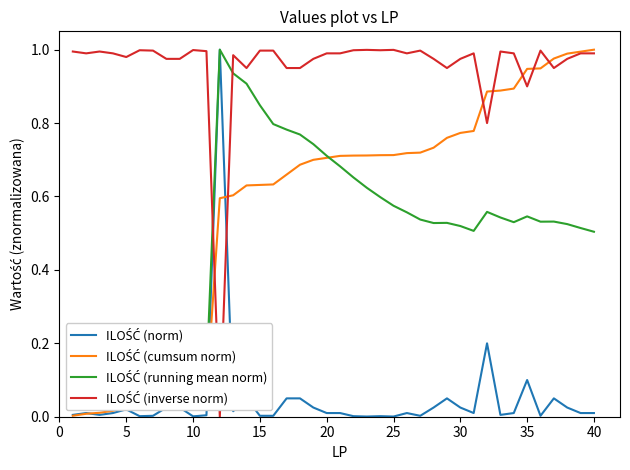

True or false: ILOŚĆ (running mean norm) has more than 1 interior local peaks.

True